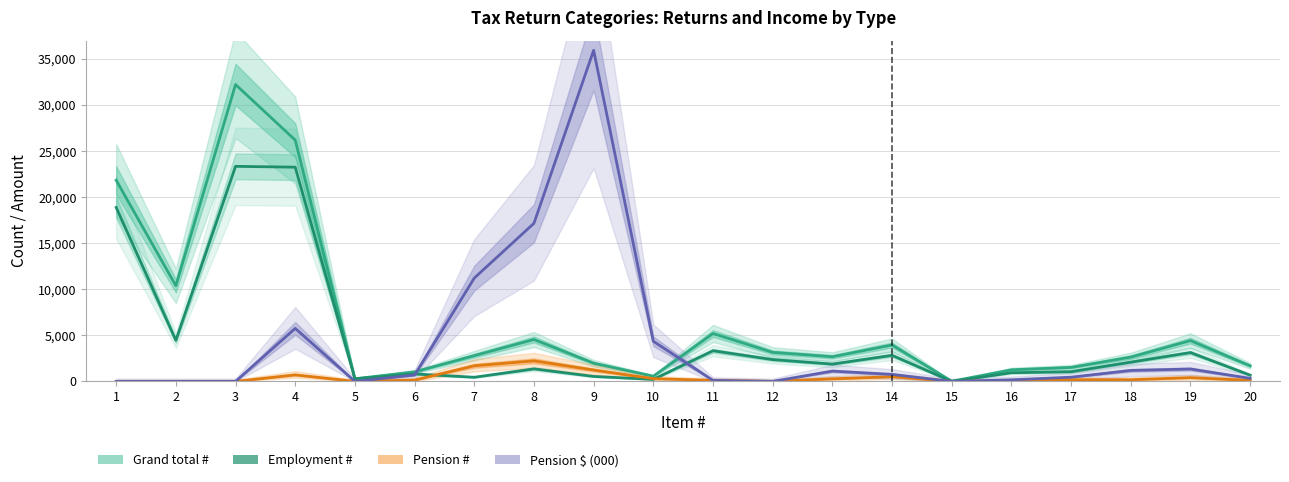

How many lines are shown in the chart?

4